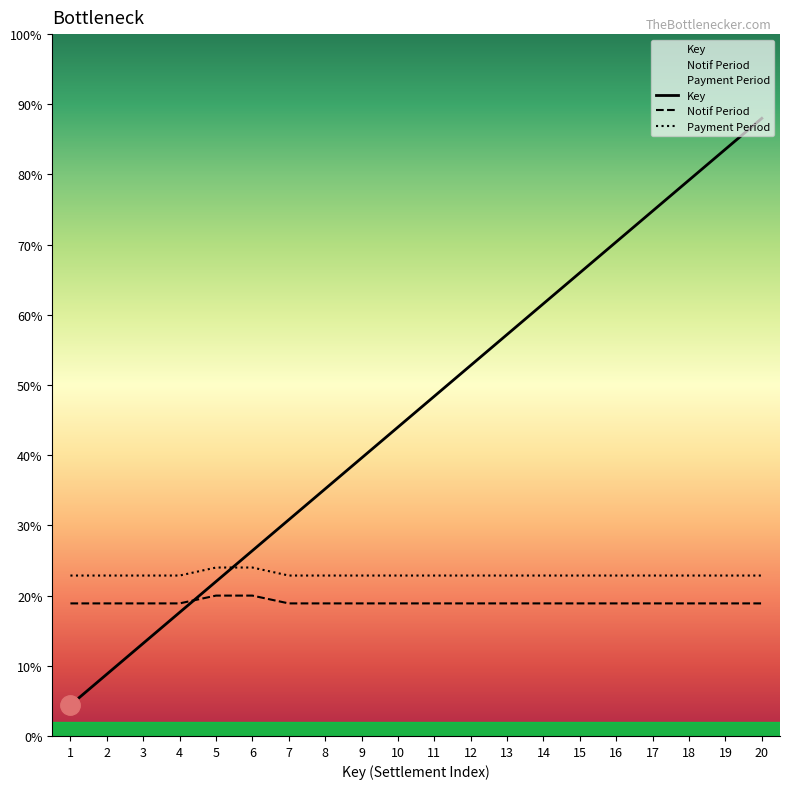

How many lines are shown in the chart?

3